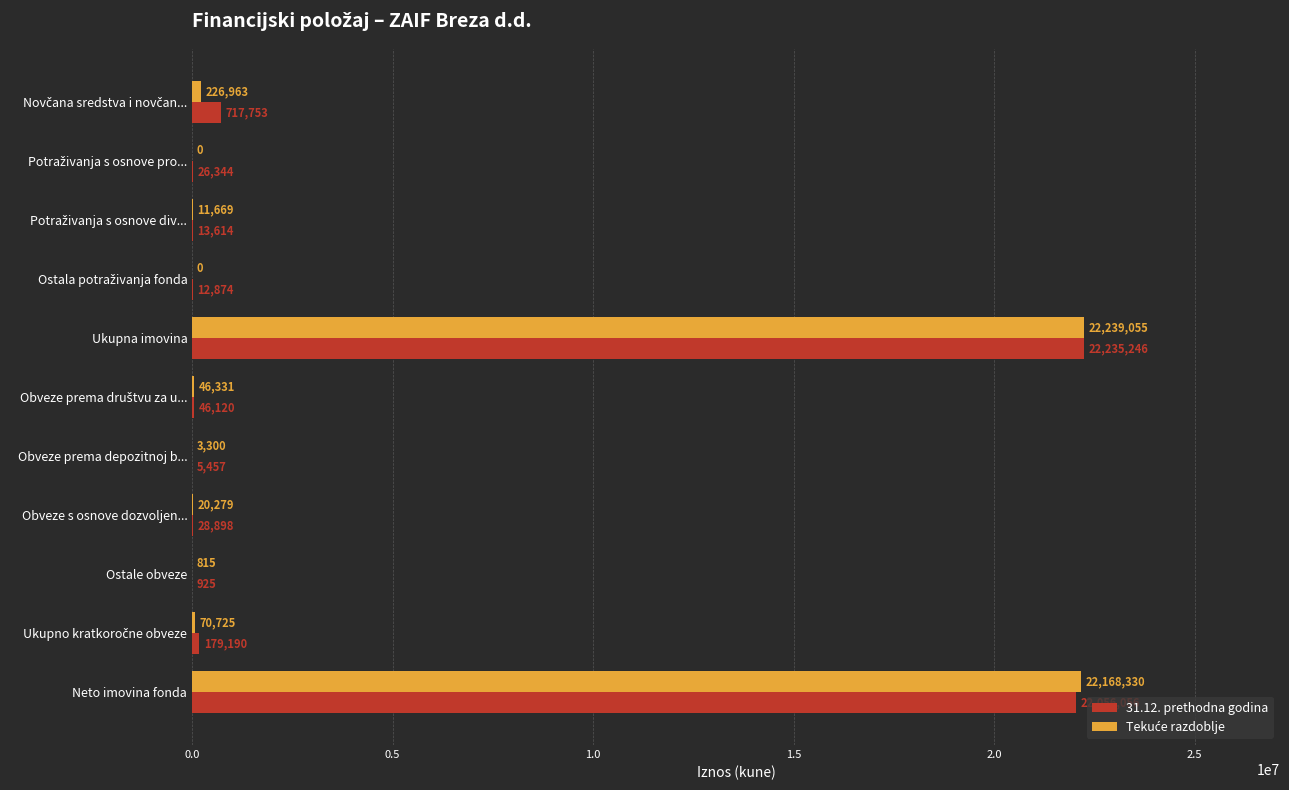

What is the maximum value for 31.12. prethodna godina?

22235246